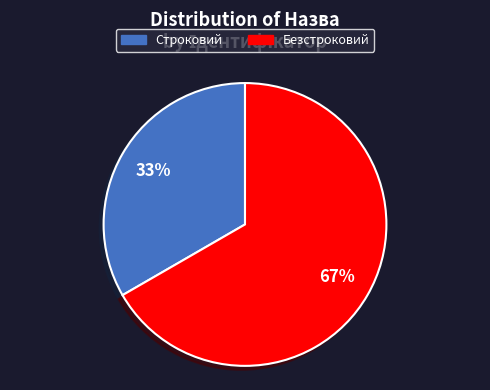

How many slices are in this pie chart?

2